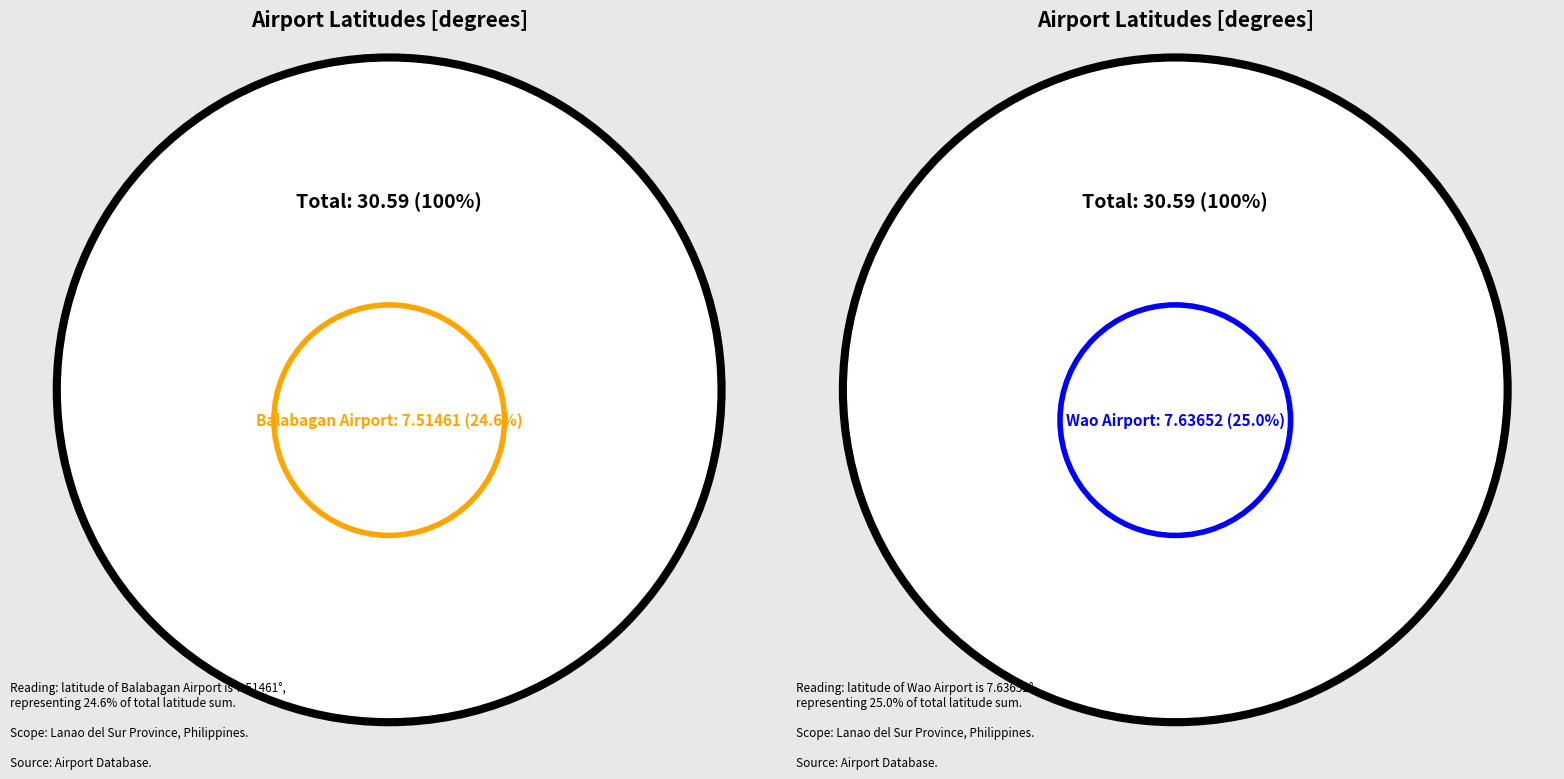

To the nearest percent, what is the combined percentage of 351880 and 504869?

50%